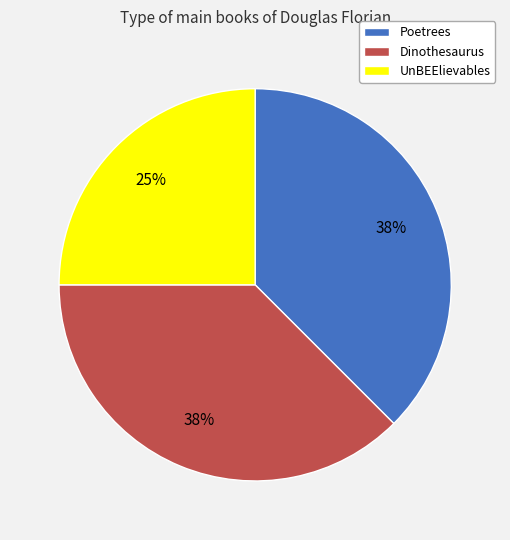

To the nearest percent, what is the combined percentage of Poetrees and Dinothesaurus?

75%